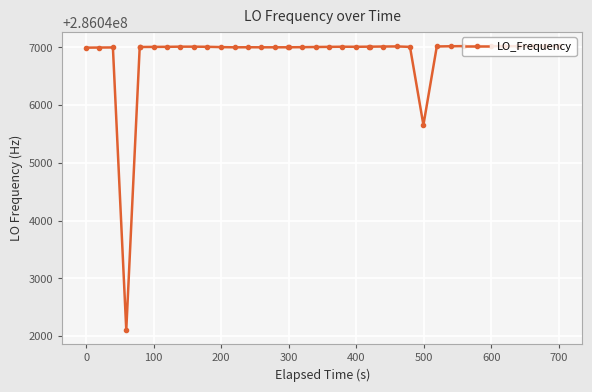

What is the value of the 35th point from the left?

286047019.7